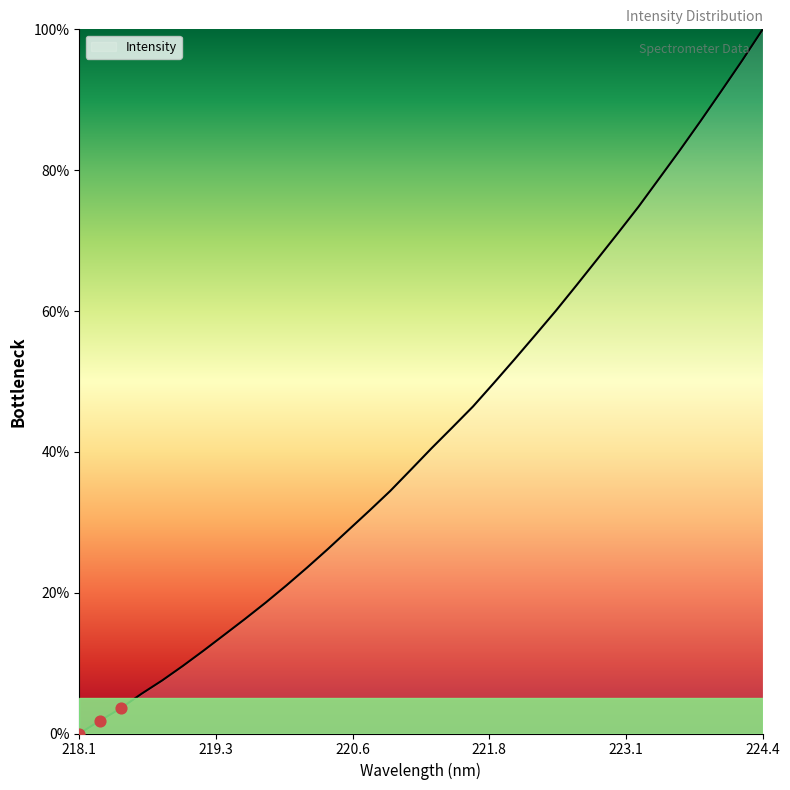

What is the maximum value shown in the chart?

100.0